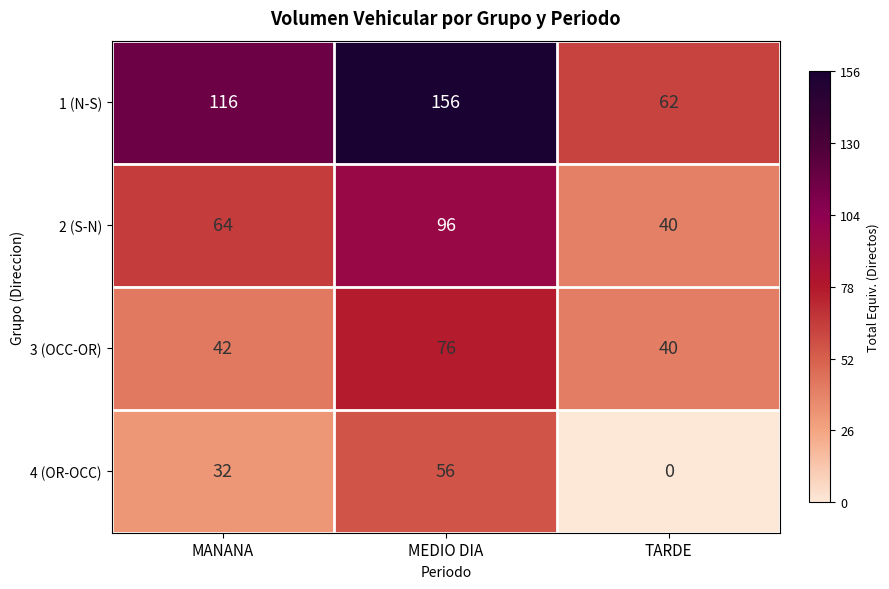

How many categories are shown in the chart?

3